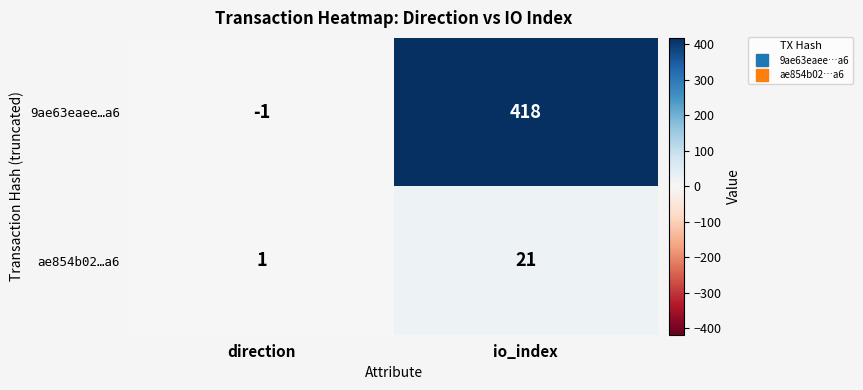

Where is 9ae63eaee…a6 nearest to the value 208?

direction